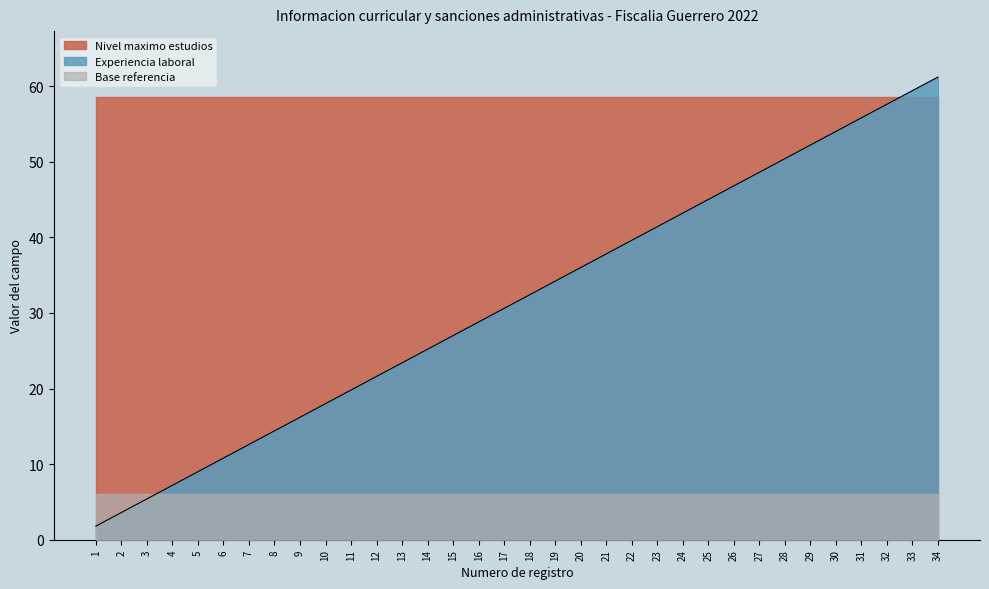

The chart shows a value of 9.6 at 13. True or false?

False